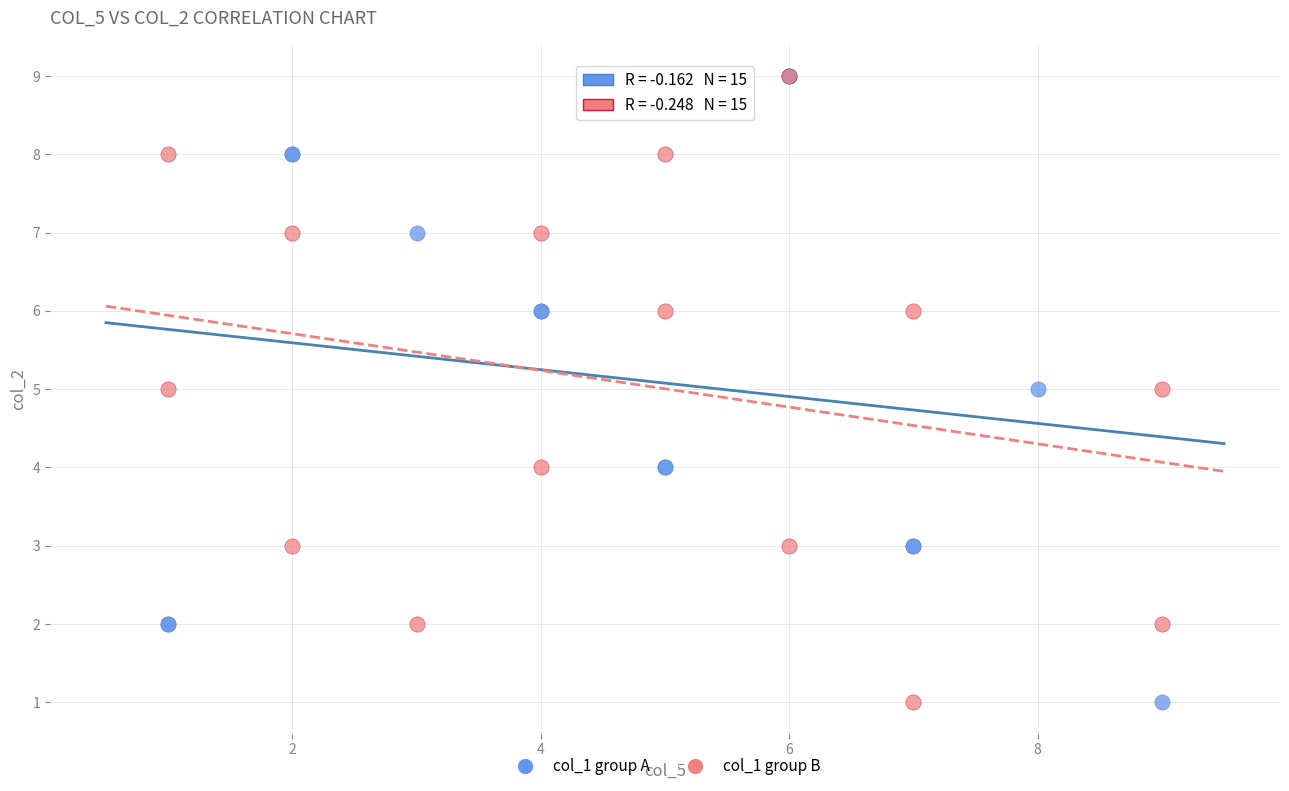

What are all the series names shown in the legend?

col_1 group A, col_1 group B